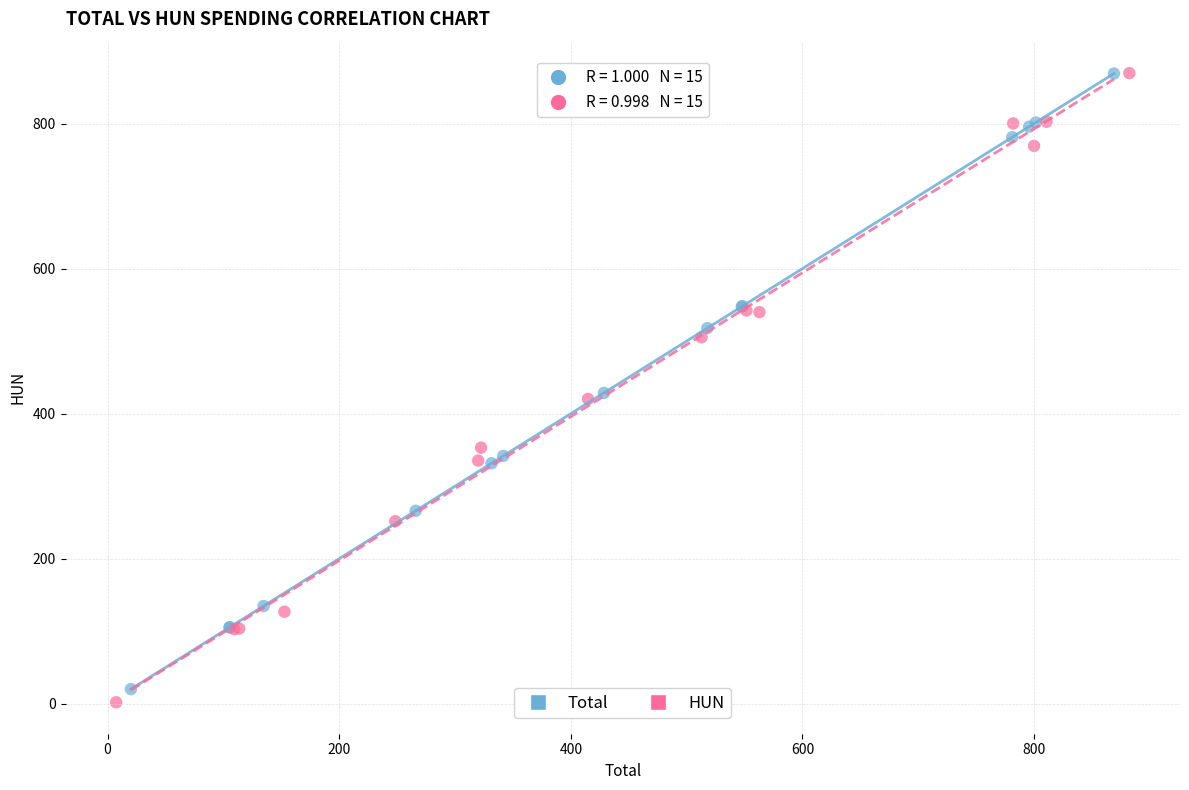

Which series has the widest spread of Y values?

HUN